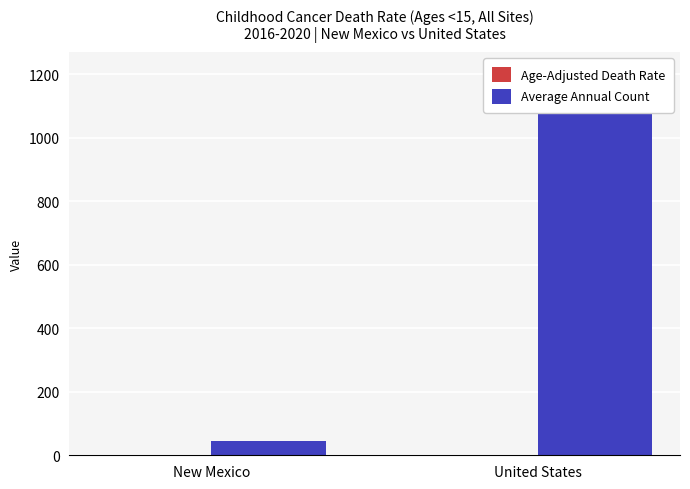

What is the sum of all Average Annual Count values?

1255.0